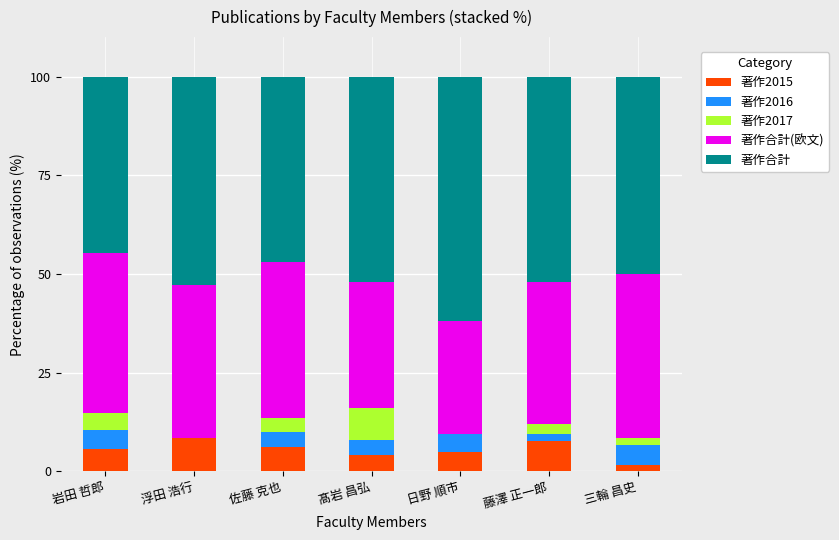

What is the sum of the 著作2015 values at 髙岩 昌弘 and 佐藤 克也?

10.2